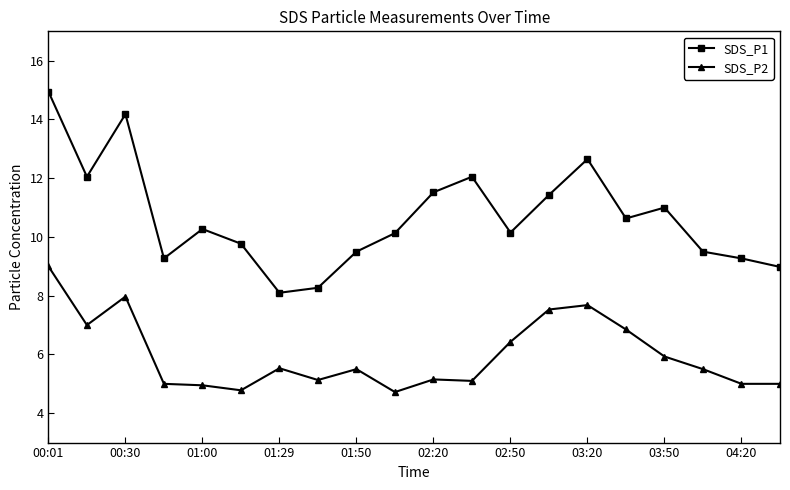

Which series has the largest total across all categories?

SDS_P1